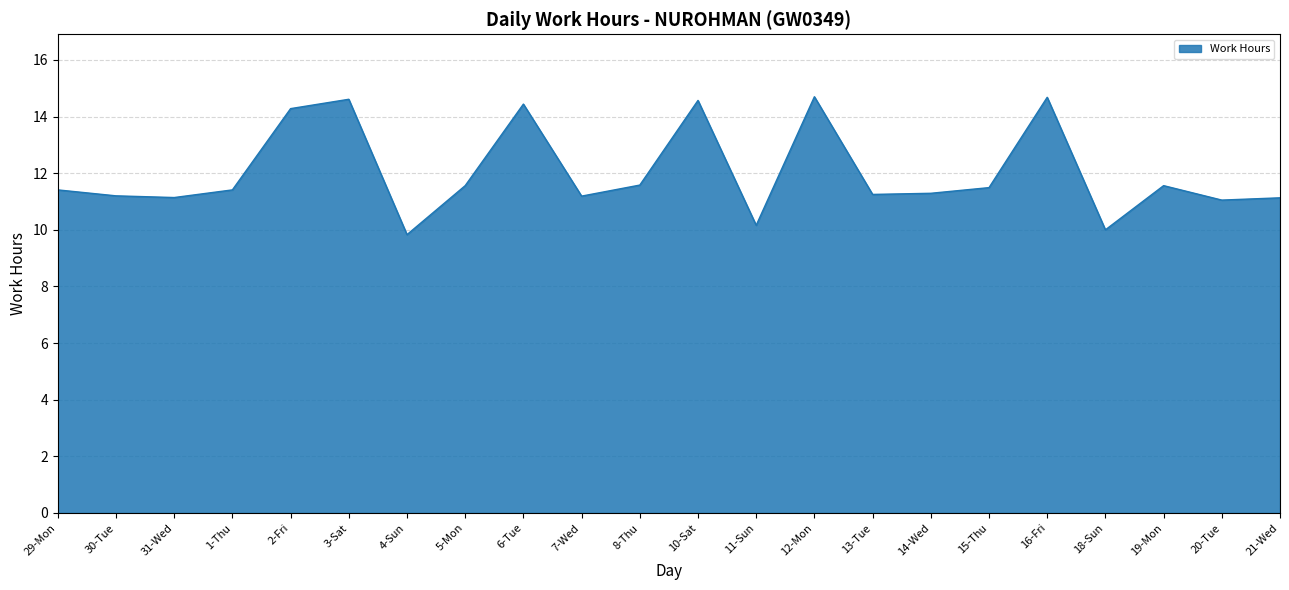

Which has a higher value, 5-Mon or 4-Sun?

5-Mon